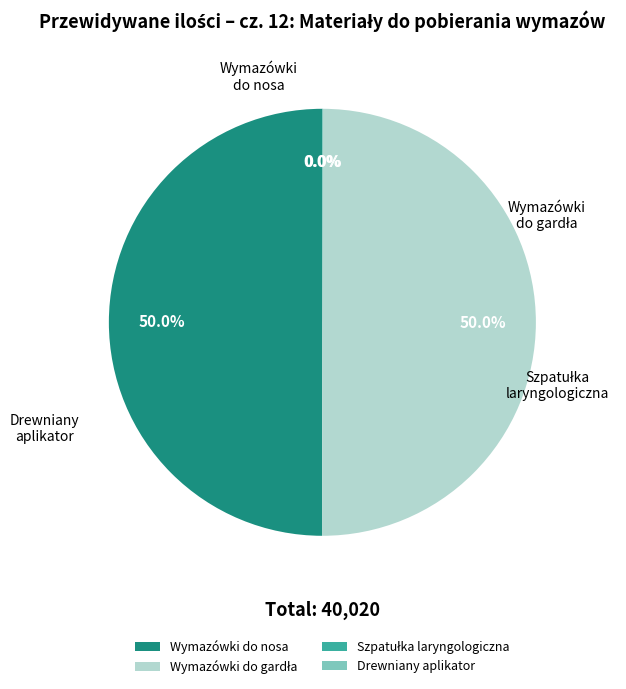

Between Szpatułka laryngologiczna and Wymazówki do gardła, which is larger?

Wymazówki do gardła